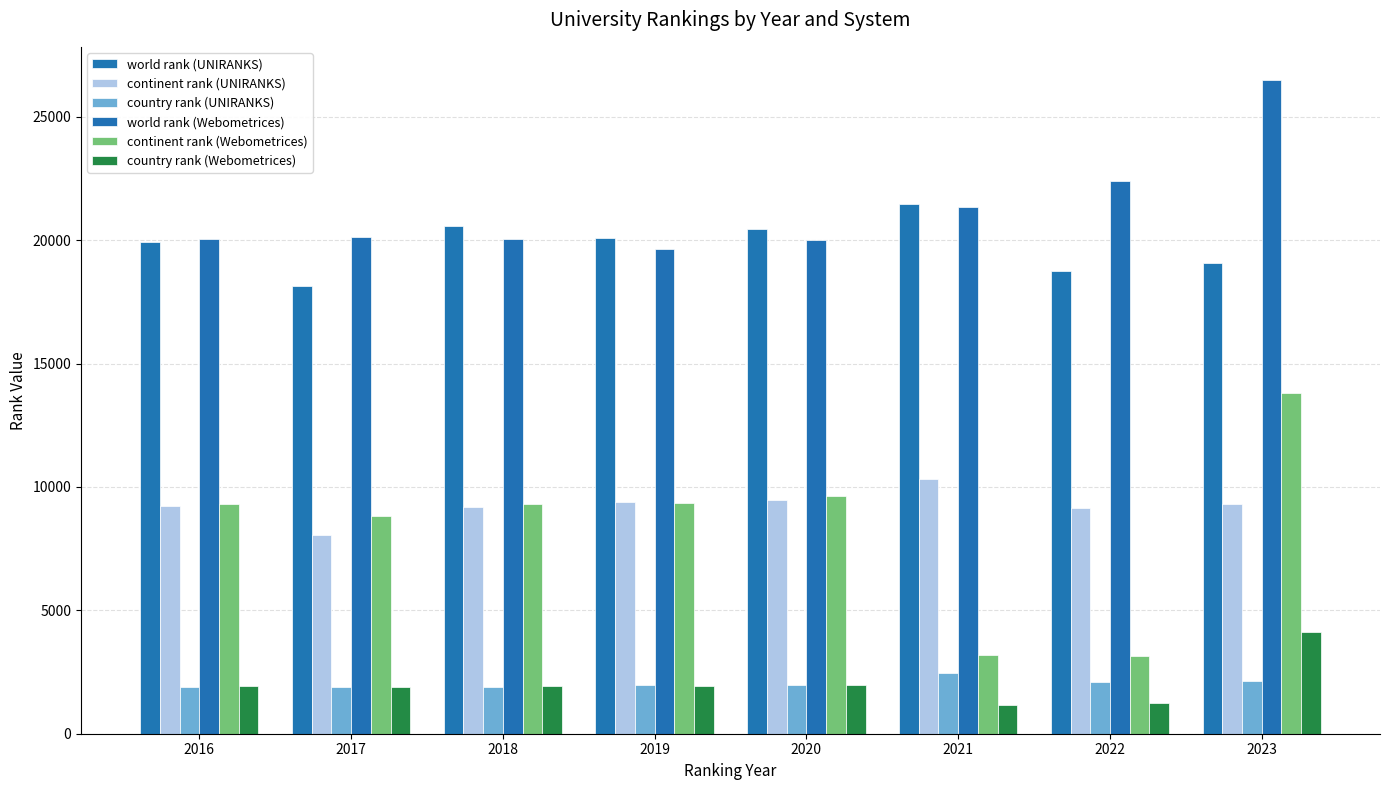

How many data points in world rank (Webometrices) are less than 20128?

4